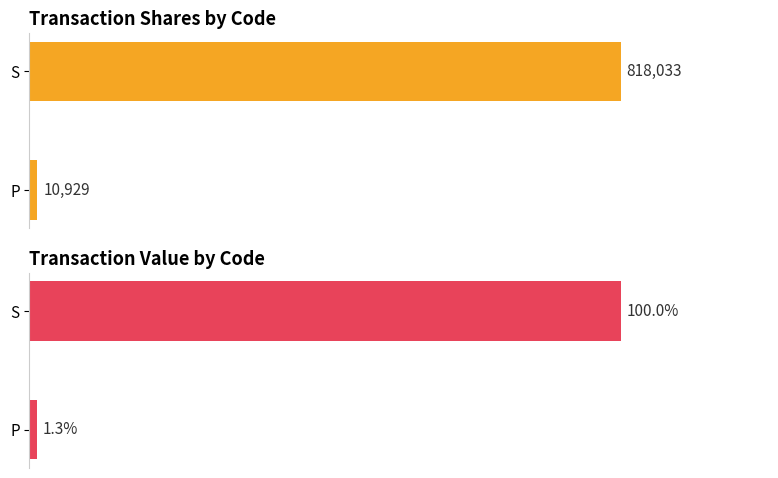

What are all the series names shown in the legend?

transactionShares, transactionValue